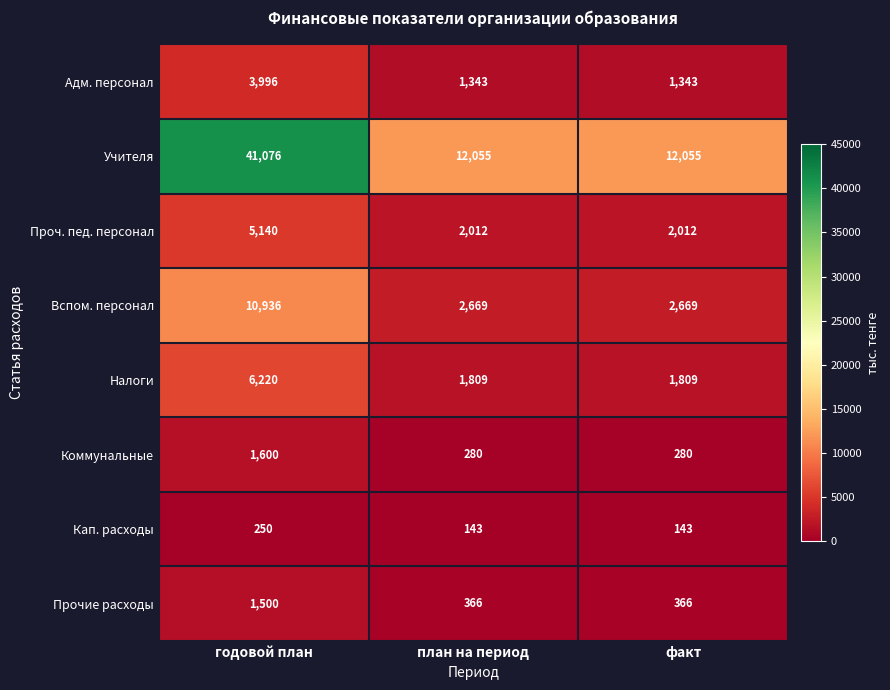

The Вспом. персонал series shows 2669 at план на период. True or false?

True